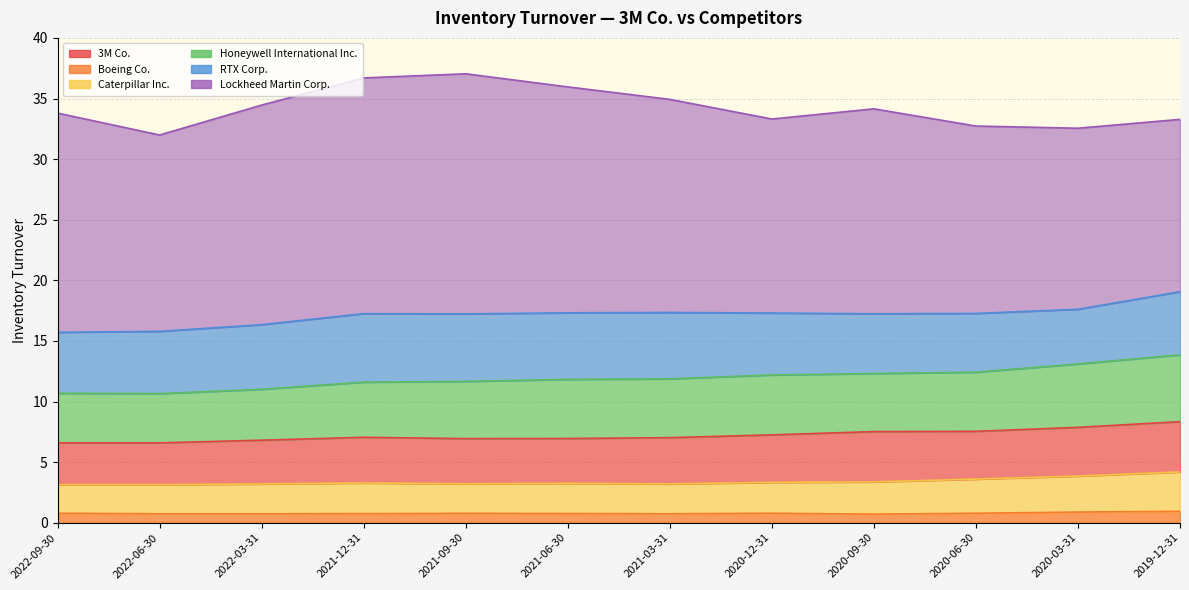

Reading left to right, extract all data points from this chart.

3M Co.: 2022-09-30=3.5	2022-06-30=3.5	2022-03-31=3.6	2021-12-31=3.8	2021-09-30=3.7	2021-06-30=3.7	2021-03-31=3.8	2020-12-31=3.9	2020-09-30=4.2	2020-06-30=3.9	2020-03-31=4.0	2019-12-31=4.2
Boeing Co.: 2022-09-30=0.8	2022-06-30=0.7	2022-03-31=0.7	2021-12-31=0.8	2021-09-30=0.8	2021-06-30=0.8	2021-03-31=0.7	2020-12-31=0.8	2020-09-30=0.7	2020-06-30=0.8	2020-03-31=0.9	2019-12-31=0.9
Caterpillar Inc.: 2022-09-30=2.4	2022-06-30=2.4	2022-03-31=2.5	2021-12-31=2.5	2021-09-30=2.4	2021-06-30=2.5	2021-03-31=2.5	2020-12-31=2.5	2020-09-30=2.7	2020-06-30=2.8	2020-03-31=3.0	2019-12-31=3.2
Honeywell International Inc.: 2022-09-30=4.1	2022-06-30=4.1	2022-03-31=4.2	2021-12-31=4.5	2021-09-30=4.7	2021-06-30=4.9	2021-03-31=4.8	2020-12-31=4.9	2020-09-30=4.8	2020-06-30=4.9	2020-03-31=5.2	2019-12-31=5.5
RTX Corp.: 2022-09-30=5.0	2022-06-30=5.1	2022-03-31=5.3	2021-12-31=5.7	2021-09-30=5.6	2021-06-30=5.5	2021-03-31=5.5	2020-12-31=5.1	2020-09-30=4.9	2020-06-30=4.8	2020-03-31=4.5	2019-12-31=5.2
Lockheed Martin Corp.: 2022-09-30=18.1	2022-06-30=16.2	2022-03-31=18.1	2021-12-31=19.4	2021-09-30=19.8	2021-06-30=18.6	2021-03-31=17.6	2020-12-31=16.0	2020-09-30=16.9	2020-06-30=15.5	2020-03-31=14.9	2019-12-31=14.2